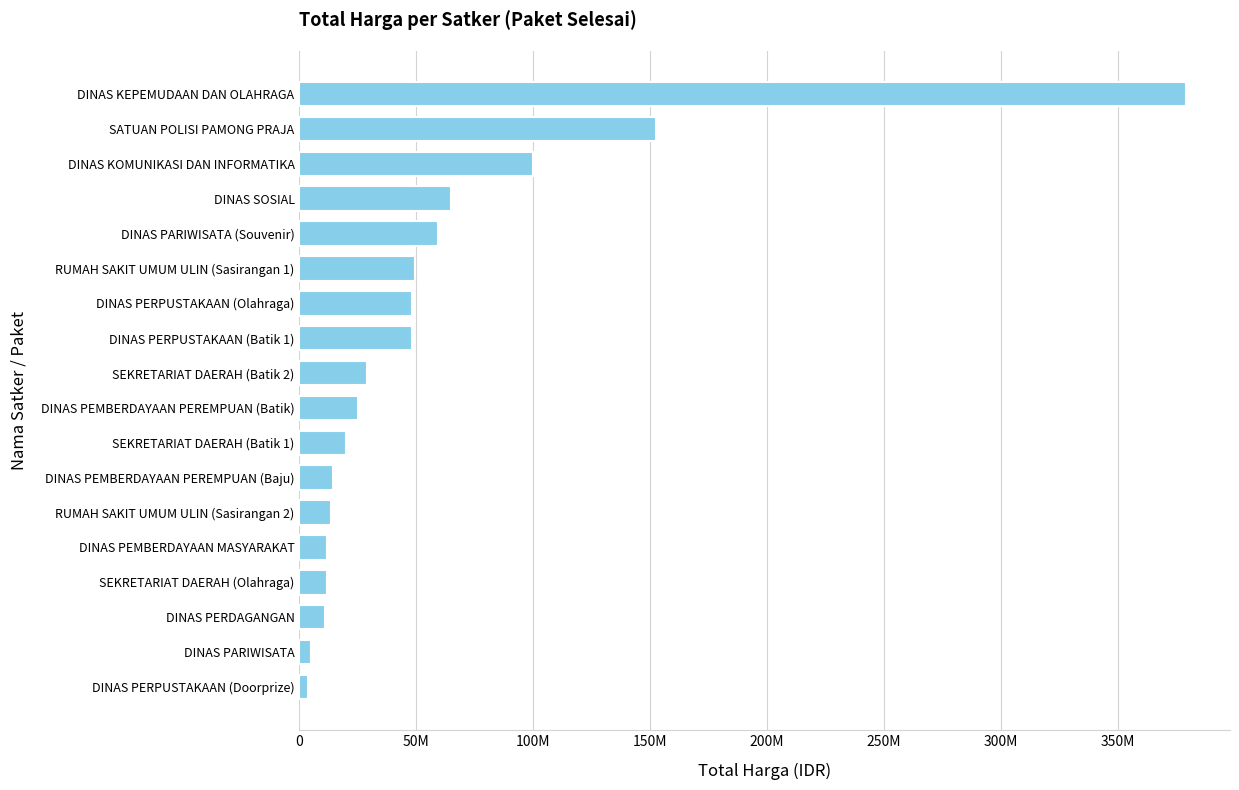

Does the chart contain any negative values?

No